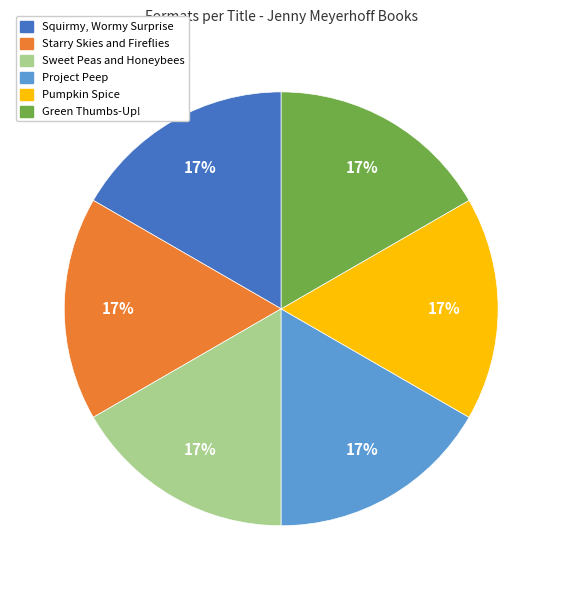

To the nearest percent, what portion does Pumpkin Spice represent?

17%